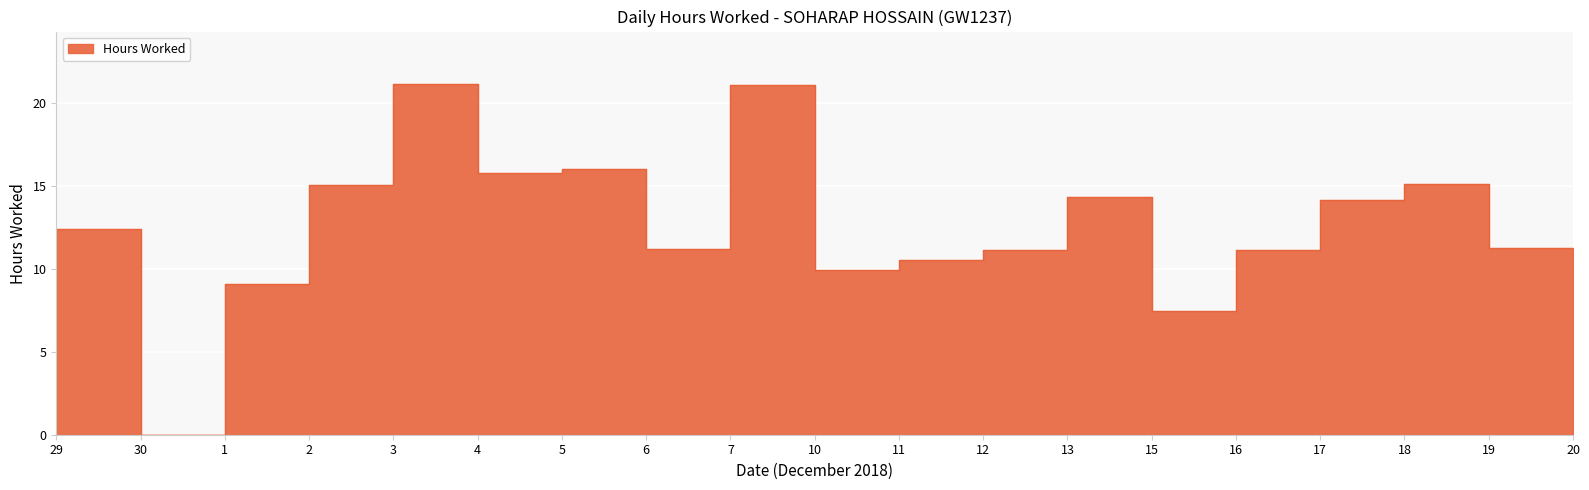

How many lines are shown in the chart?

1